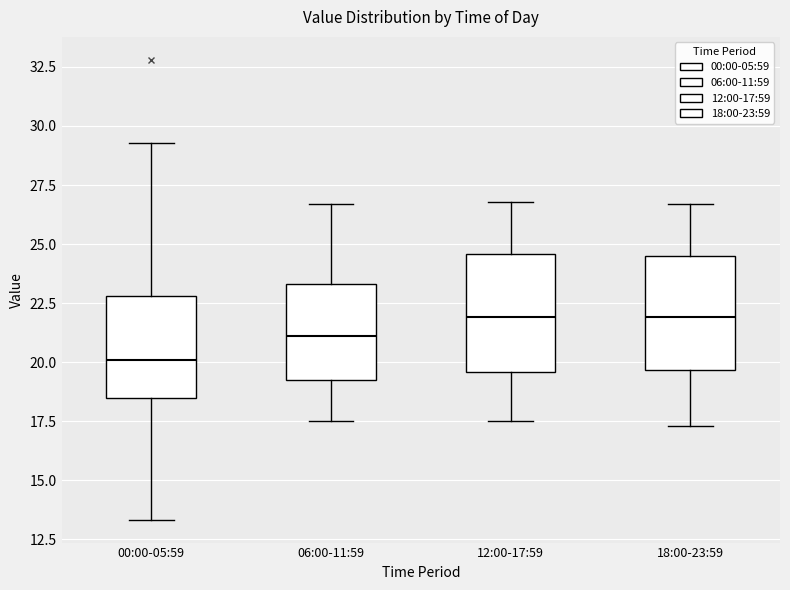

Which box's median line is the lowest?

00:00-05:59